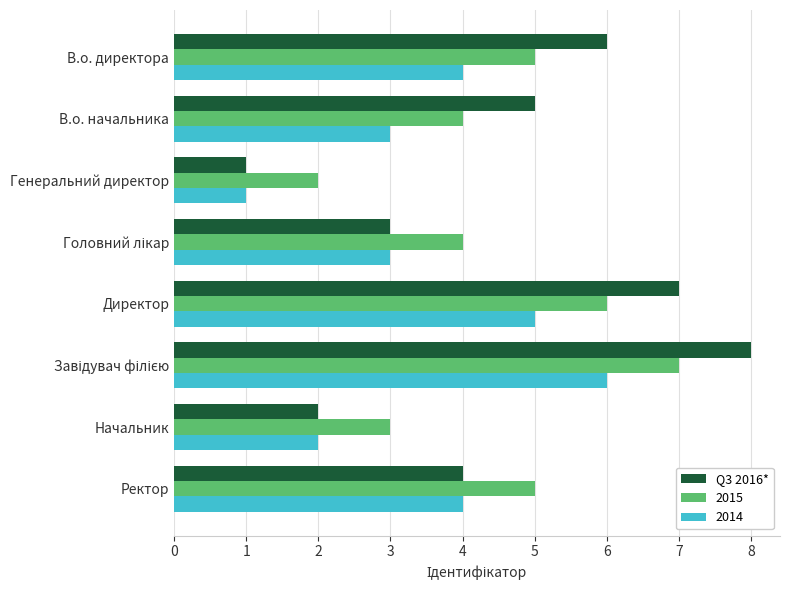

Rank the series by their maximum value, from highest to lowest.

Q3 2016*, 2015, 2014